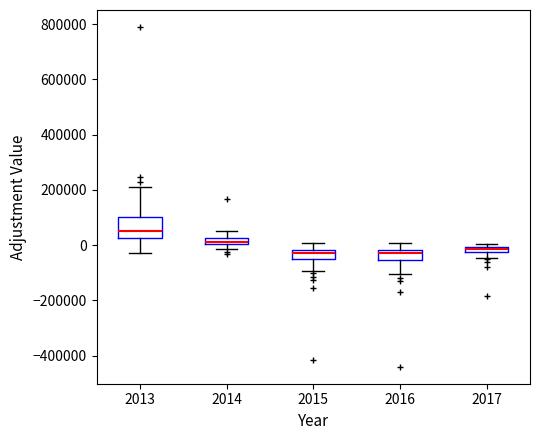

Where is the upper edge of the box at x = 2013 on the y-axis? The values are not printed on the chart, so give them approximately, as read against the axis.

100000